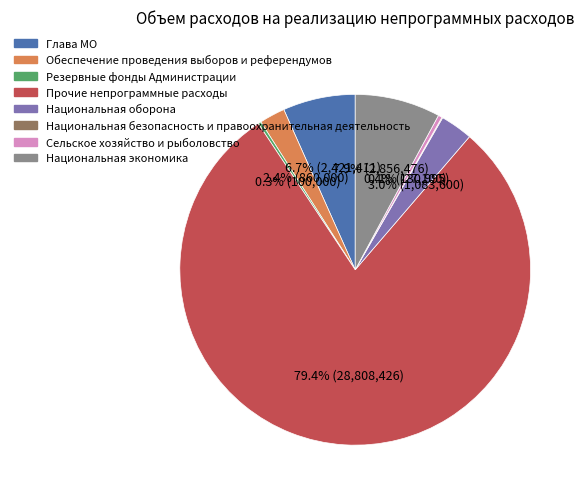

Which has a higher value, Национальная оборона or Глава МО?

Глава МО